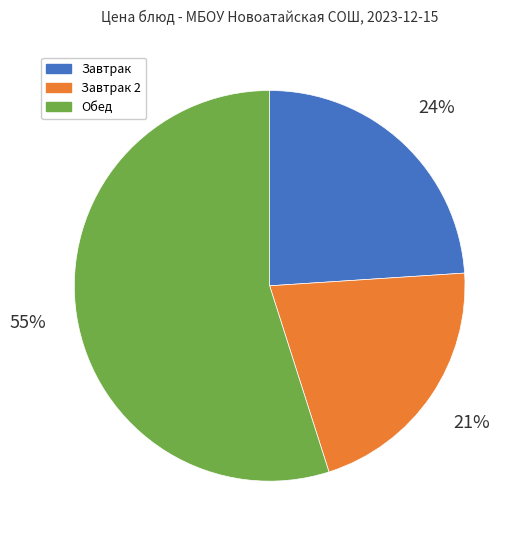

To the nearest percent, what portion does Завтрак 2 represent?

21%